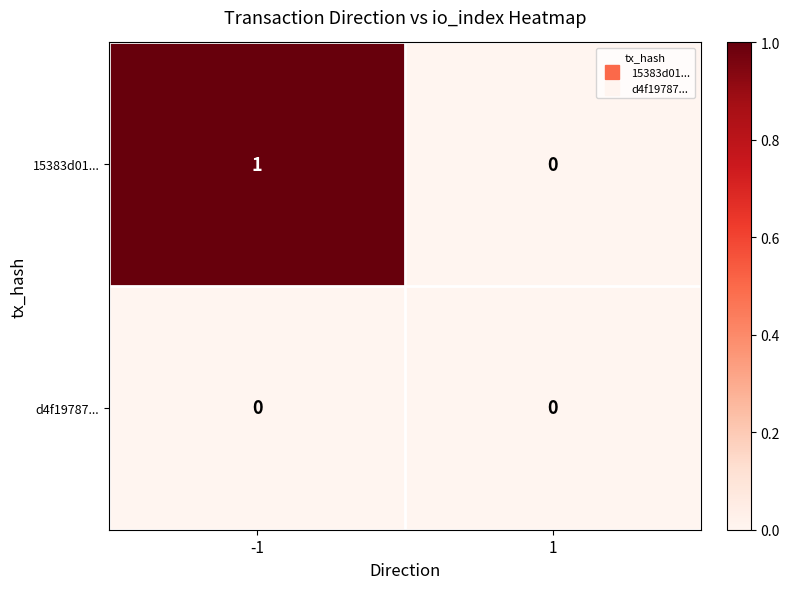

List the series in order of their peak value, highest first.

15383d01..., d4f19787...